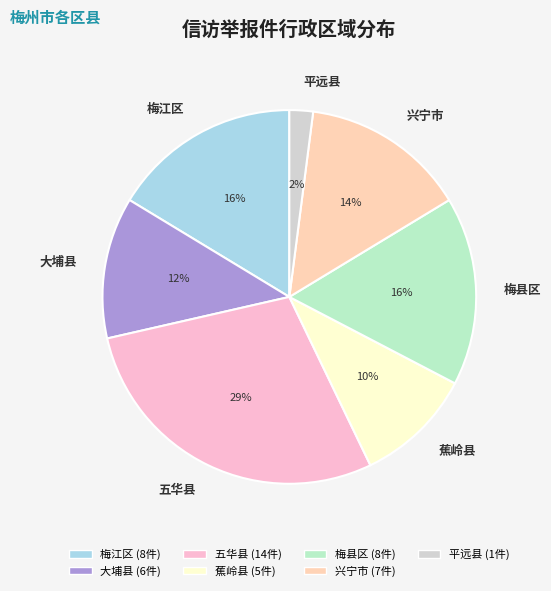

What percentage is the 兴宁市 slice, to the nearest percent?

14%